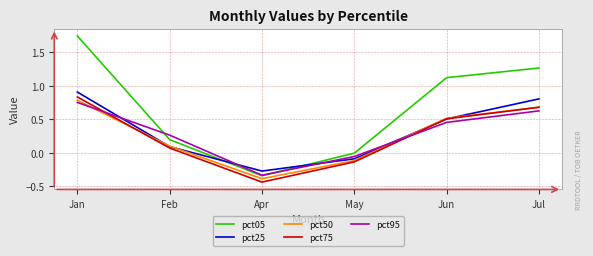

True or false: pct75 and pct05 cross at least once.

False